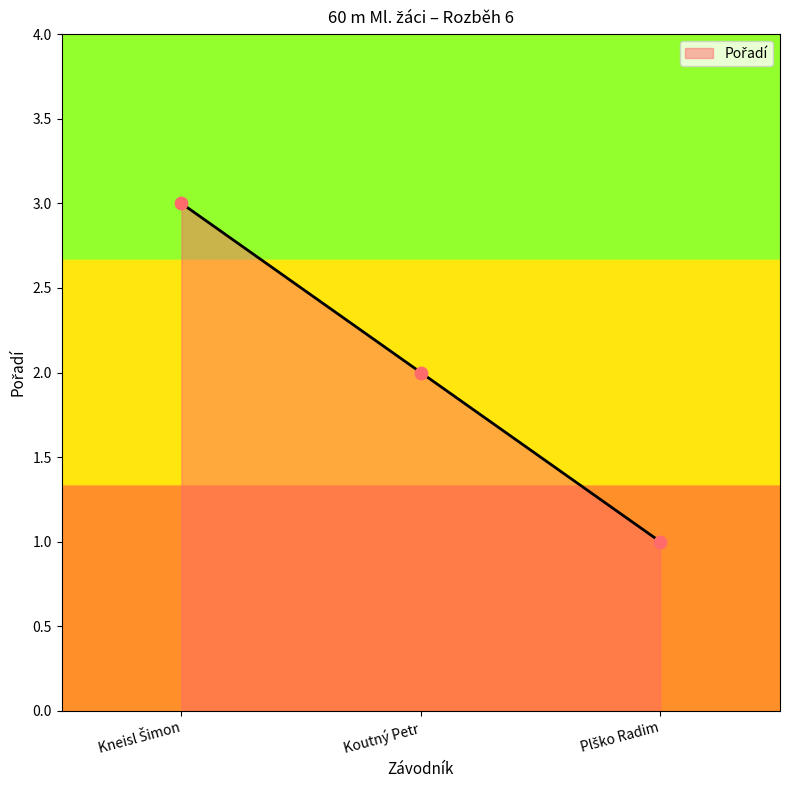

What is the sum of all values?

6